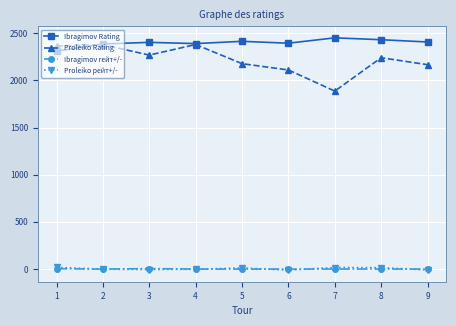

What is the approximate value of Ibragimov Rating at 7?

2452.0